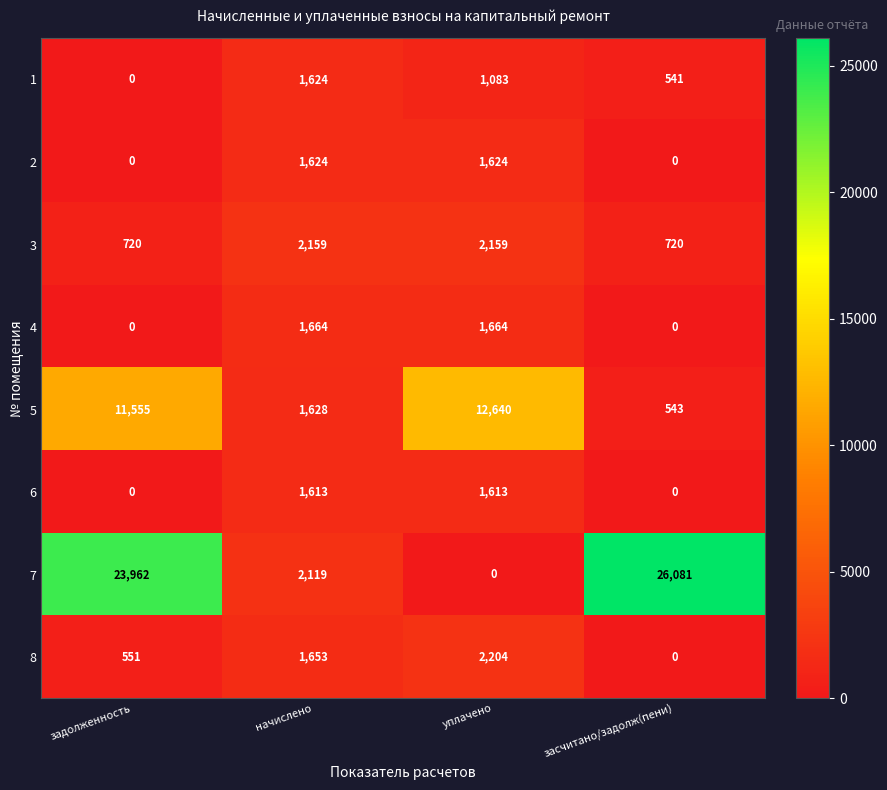

What is the difference between the maximum and minimum values in the 3 series?

1439